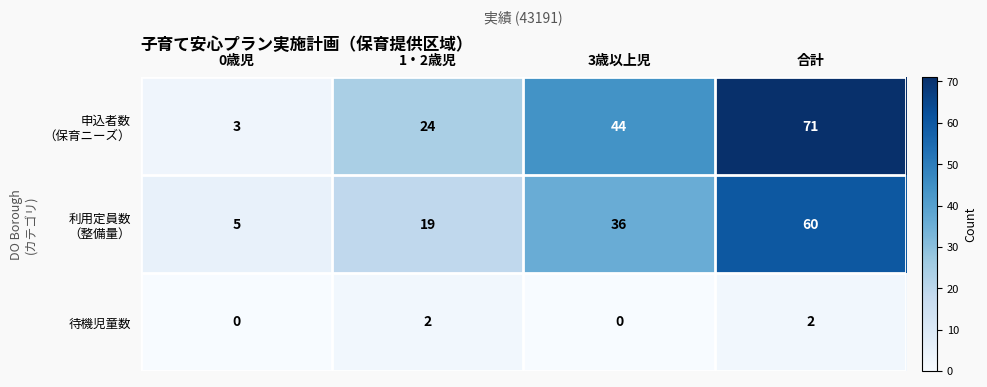

How many data points does each series have?

4